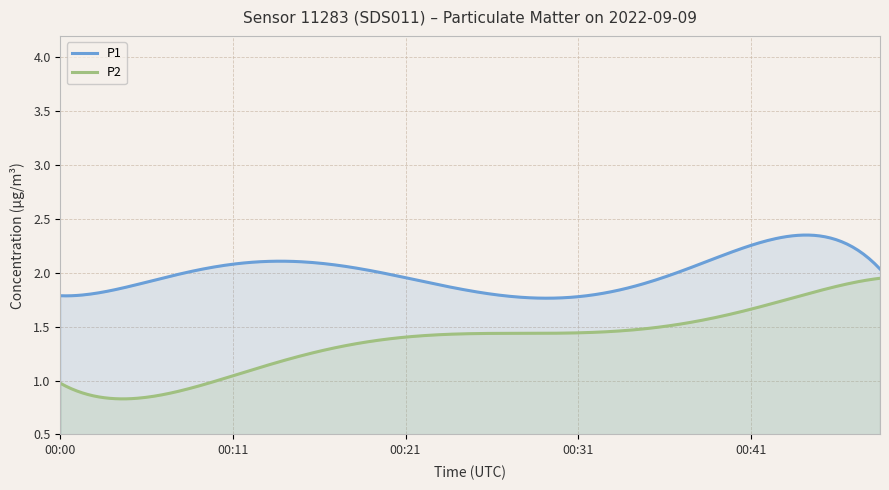

Which series has the widest spread of values?

P2